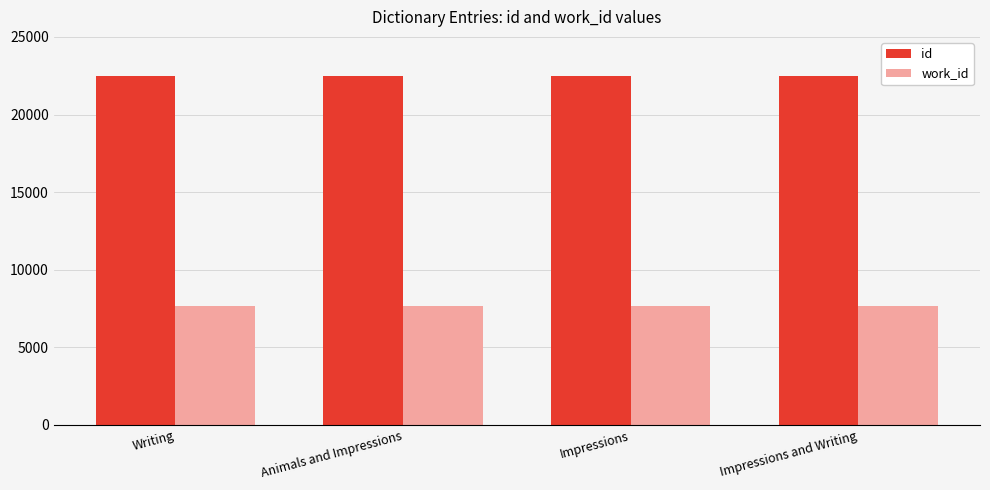

What is the difference between the id values at Animals and Impressions and Writing?

5